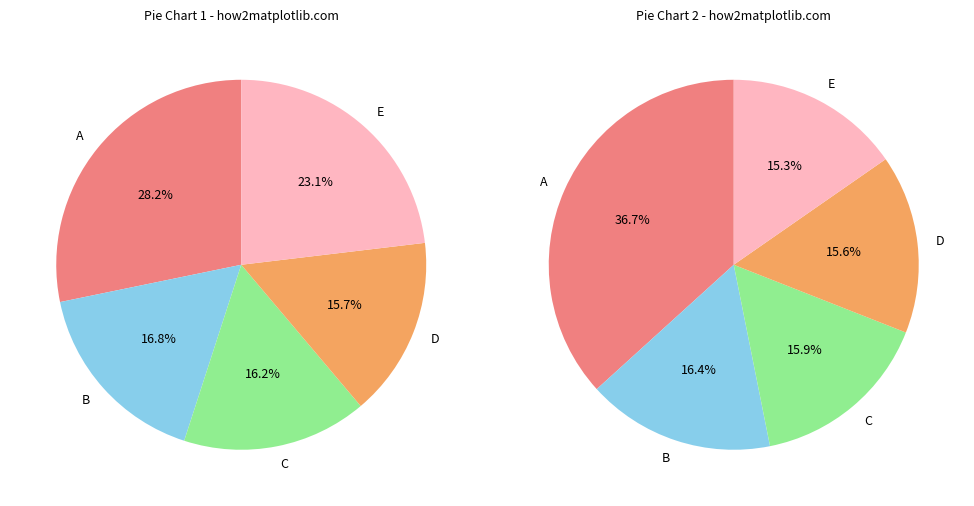

Does 2025-02-12 account for over 50% of the chart?

No